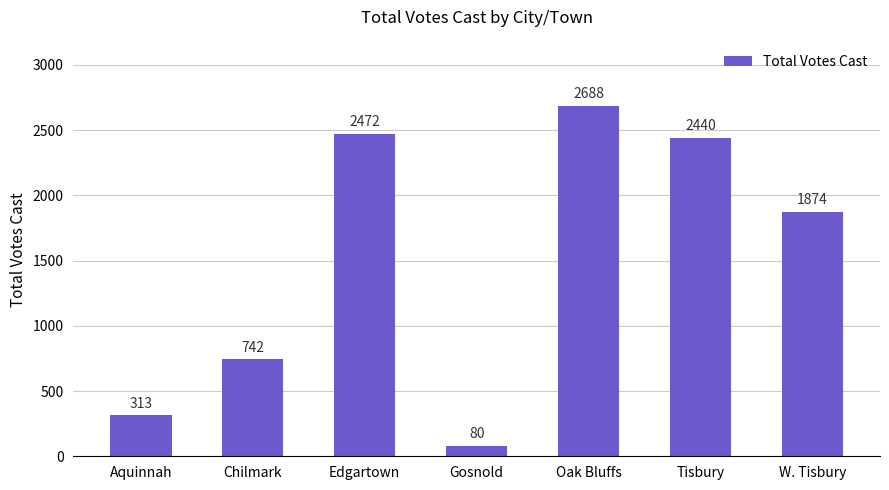

What is the label of the 1st bar from the right?

W. Tisbury